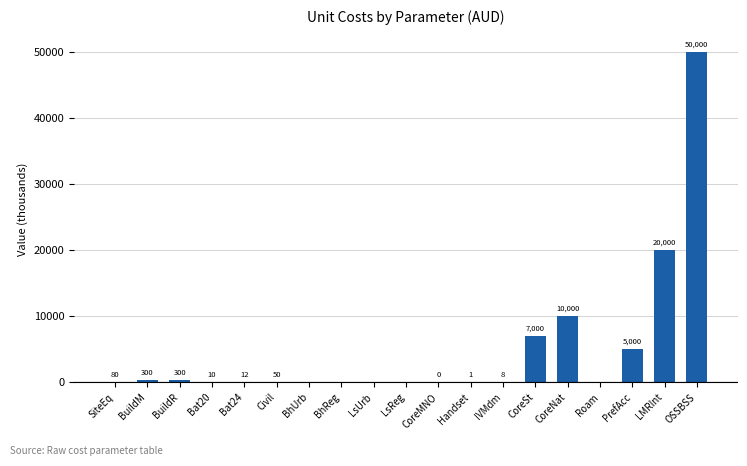

The value at BhUrb is 0.0. True or false?

True